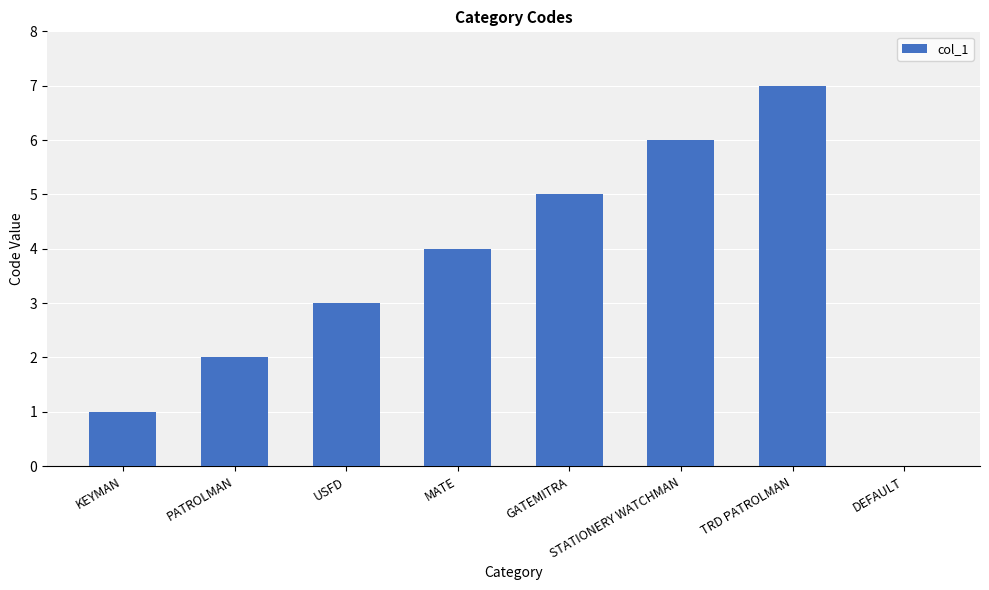

Which category has the highest value across all series?

TRD PATROLMAN